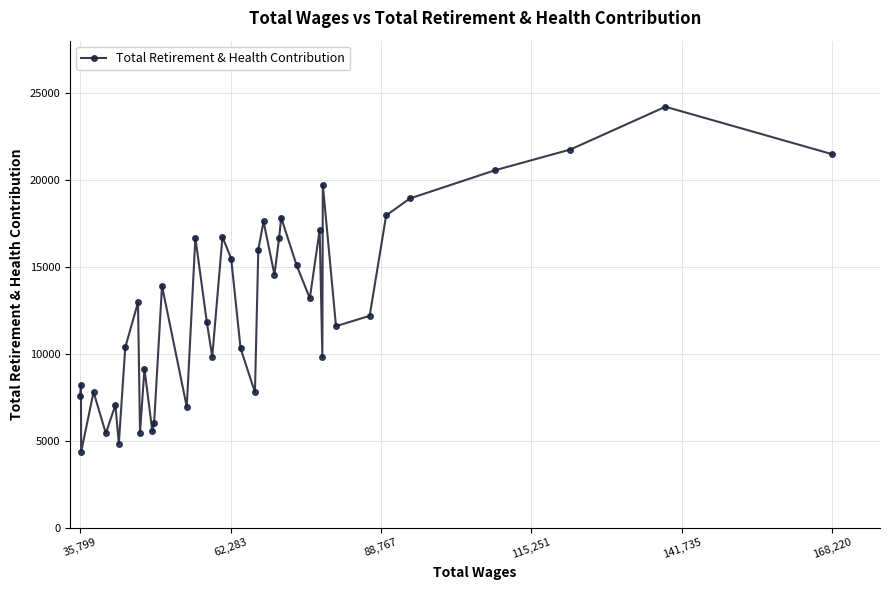

What is the difference between the maximum and minimum values?

19851